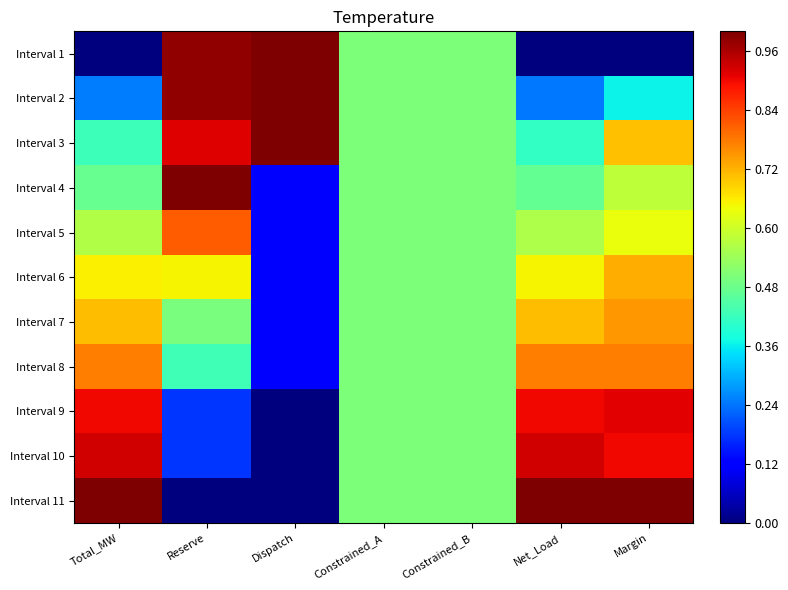

Reading left to right, transcribe all the data shown in this chart.

Interval 1: Total_MW=0.0	Reserve=1.0	Dispatch=1.0	Constrained_A=0.5	Constrained_B=0.5	Net_Load=0.0	Margin=0.0
Interval 2: Total_MW=0.2	Reserve=1.0	Dispatch=1.0	Constrained_A=0.5	Constrained_B=0.5	Net_Load=0.2	Margin=0.4
Interval 3: Total_MW=0.4	Reserve=0.9	Dispatch=1.0	Constrained_A=0.5	Constrained_B=0.5	Net_Load=0.4	Margin=0.7
Interval 4: Total_MW=0.5	Reserve=1.0	Dispatch=0.1	Constrained_A=0.5	Constrained_B=0.5	Net_Load=0.5	Margin=0.6
Interval 5: Total_MW=0.6	Reserve=0.8	Dispatch=0.1	Constrained_A=0.5	Constrained_B=0.5	Net_Load=0.6	Margin=0.6
Interval 6: Total_MW=0.7	Reserve=0.6	Dispatch=0.1	Constrained_A=0.5	Constrained_B=0.5	Net_Load=0.6	Margin=0.7
Interval 7: Total_MW=0.7	Reserve=0.5	Dispatch=0.1	Constrained_A=0.5	Constrained_B=0.5	Net_Load=0.7	Margin=0.7
Interval 8: Total_MW=0.8	Reserve=0.4	Dispatch=0.1	Constrained_A=0.5	Constrained_B=0.5	Net_Load=0.8	Margin=0.8
Interval 9: Total_MW=0.9	Reserve=0.2	Dispatch=0.0	Constrained_A=0.5	Constrained_B=0.5	Net_Load=0.9	Margin=0.9
Interval 10: Total_MW=0.9	Reserve=0.2	Dispatch=0.0	Constrained_A=0.5	Constrained_B=0.5	Net_Load=0.9	Margin=0.9
Interval 11: Total_MW=1.0	Reserve=0.0	Dispatch=0.0	Constrained_A=0.5	Constrained_B=0.5	Net_Load=1.0	Margin=1.0